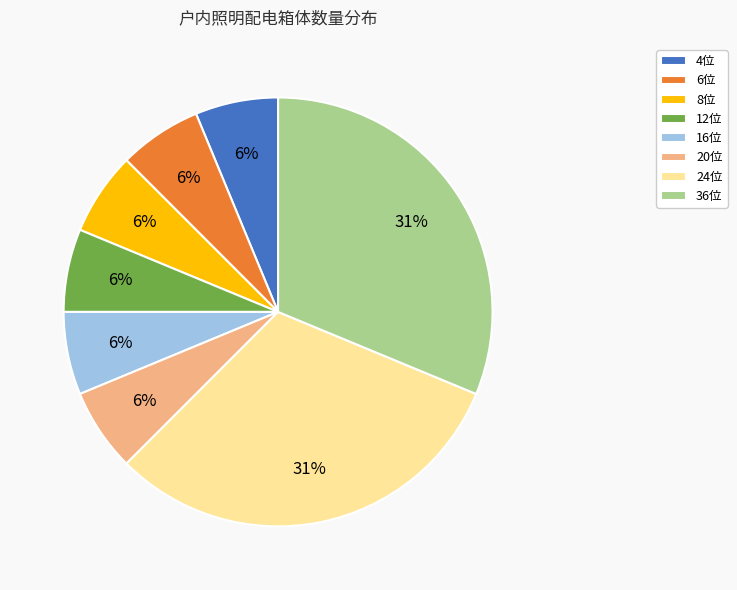

What percentage is the 8位 slice, to the nearest percent?

6%